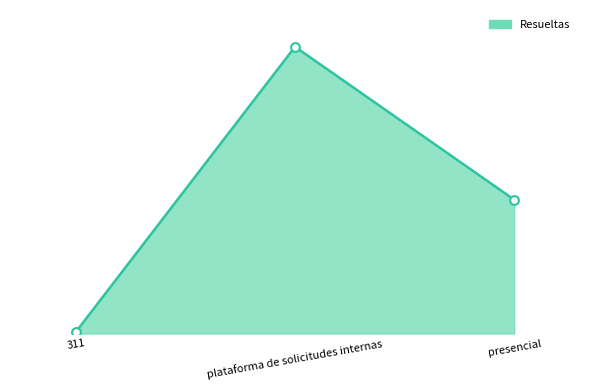

Is this an area chart (filled region under the line)?

Yes